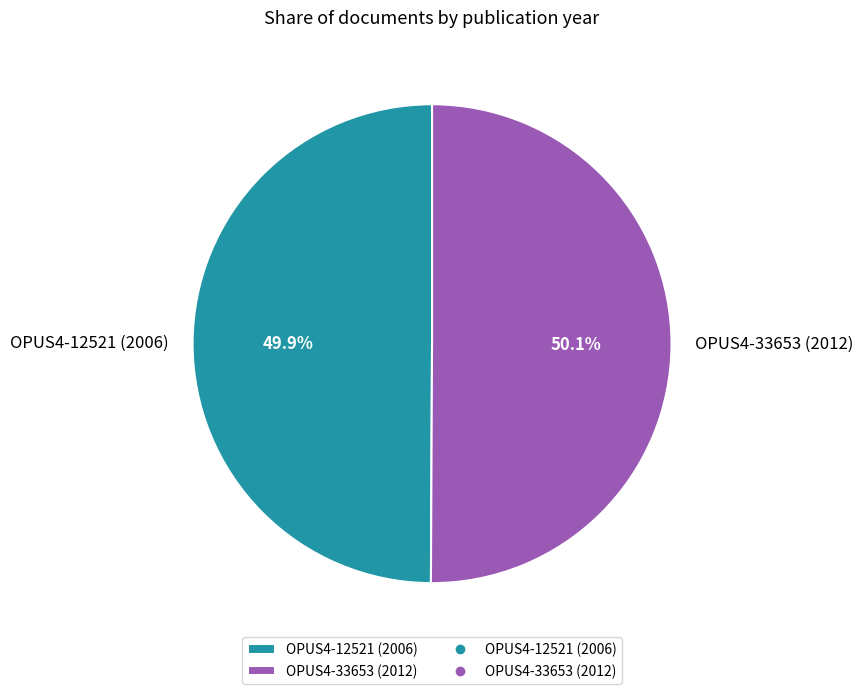

Count the number of slices in the pie.

2